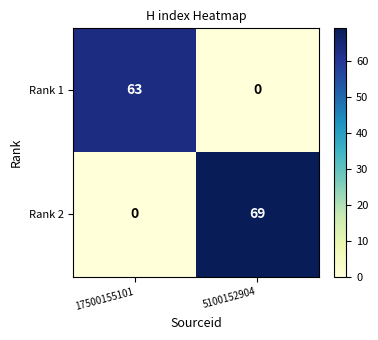

What is the difference between the maximum and minimum values in the Rank 1 series?

63